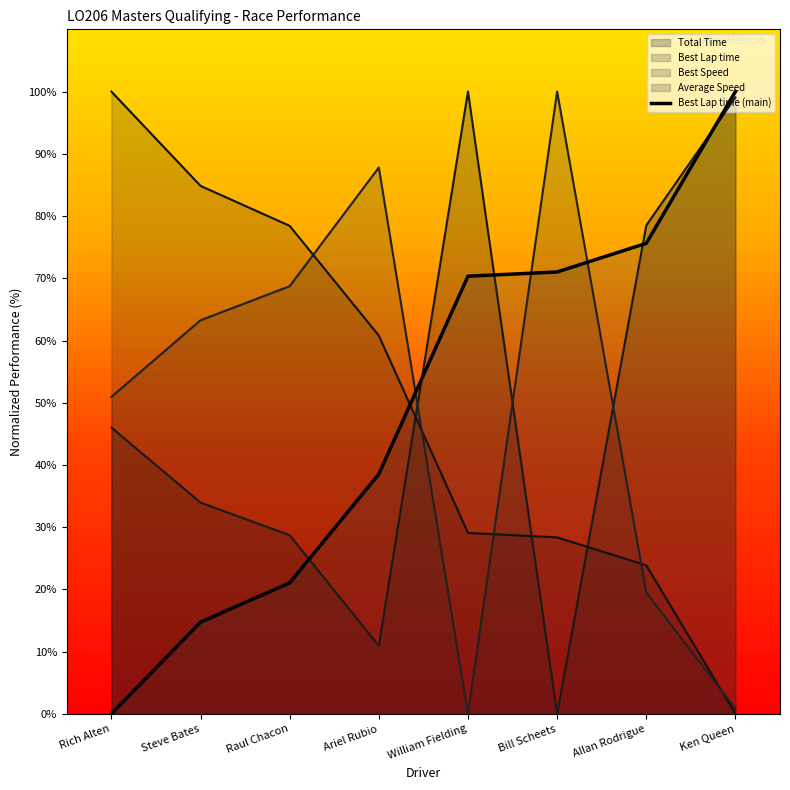

At which label is Best Speed closest to 50?

Ariel Rubio